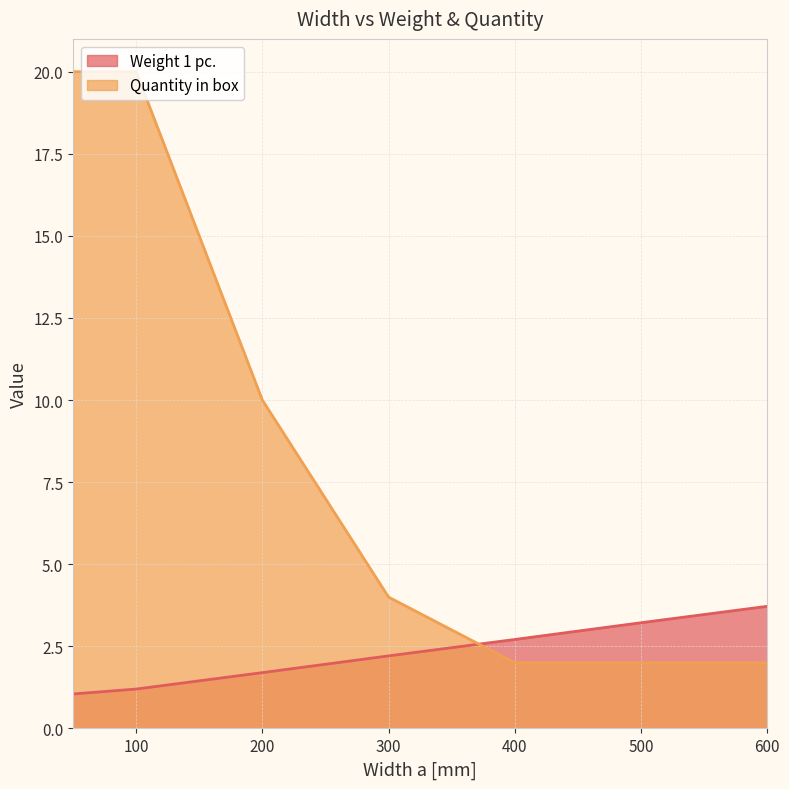

Which series has the largest total across all categories?

Quantity in box